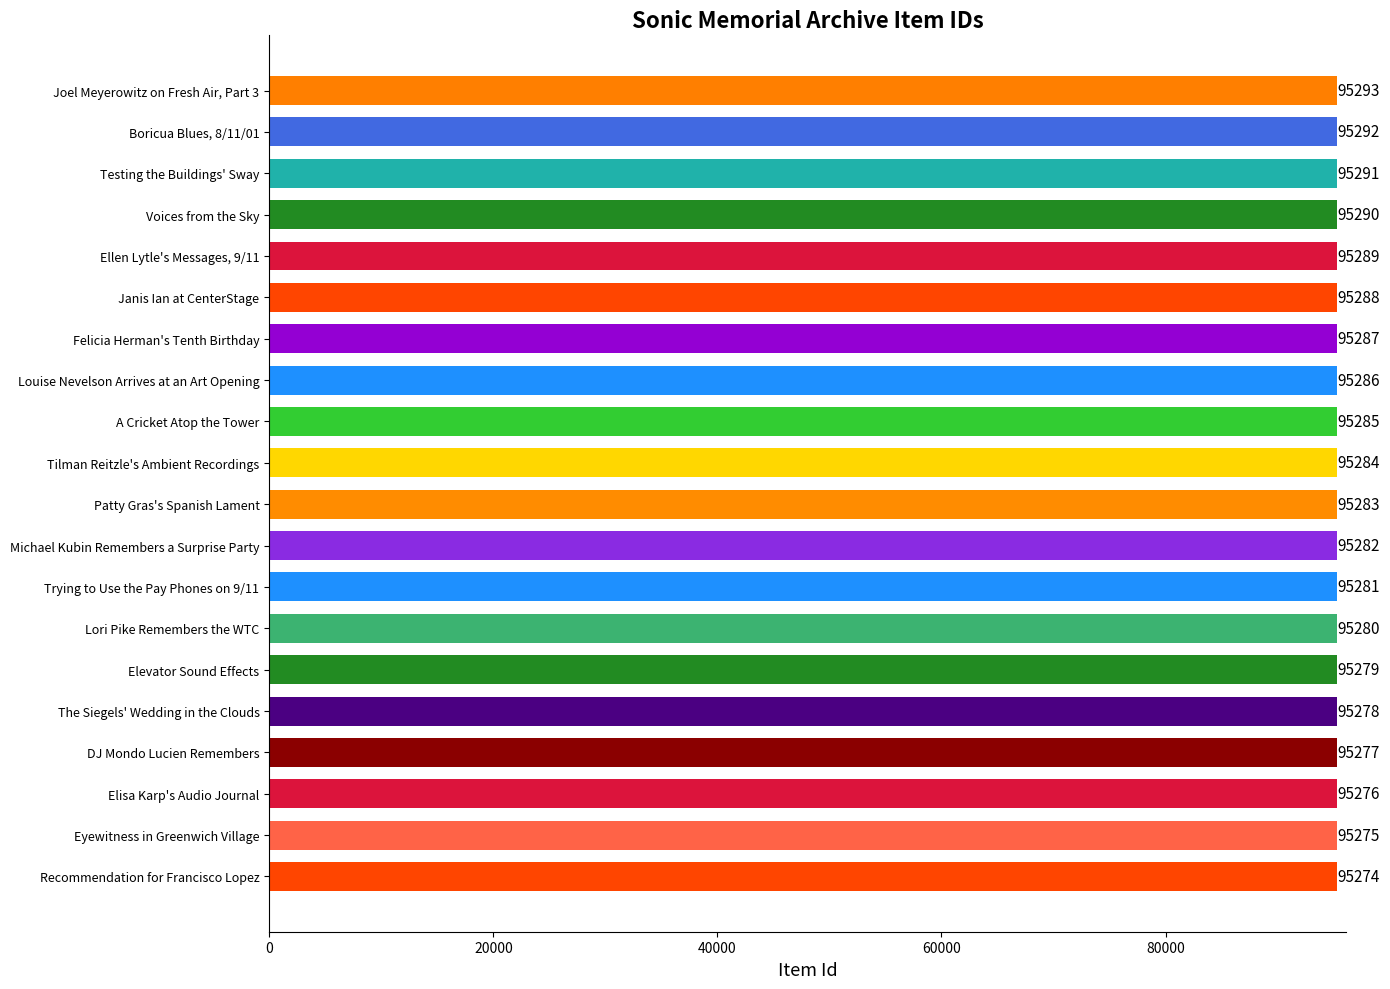

What is the difference between the second highest and minimum values?

18